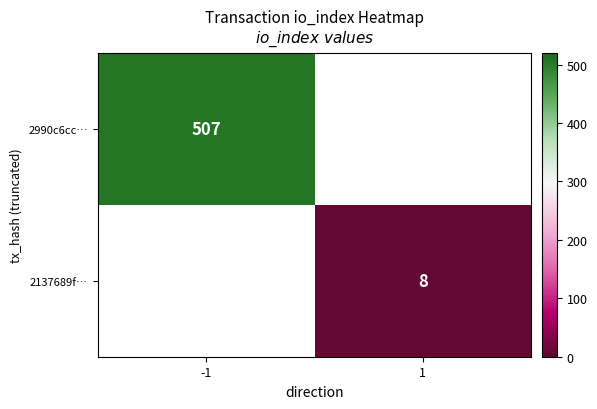

The value of 2137689f… at 1 is 8. True or false?

True